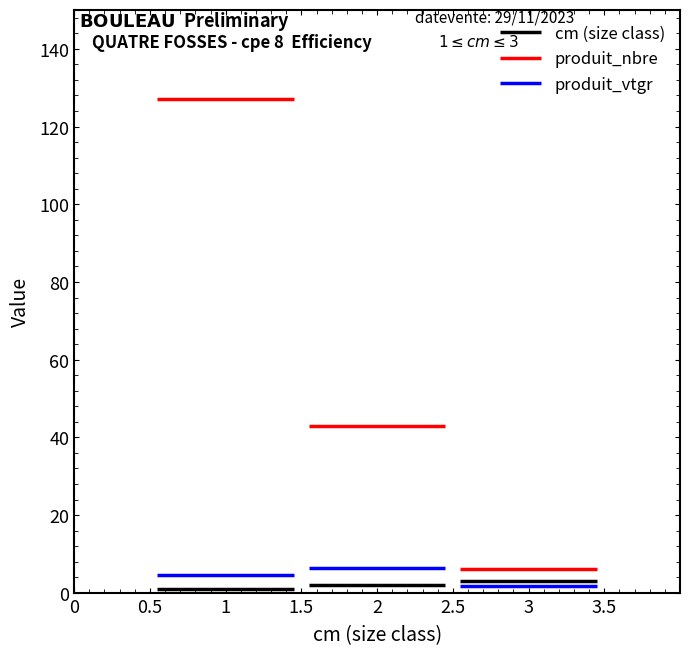

What are all the series names shown in the legend?

cm, produit_nbre, produit_vtgr